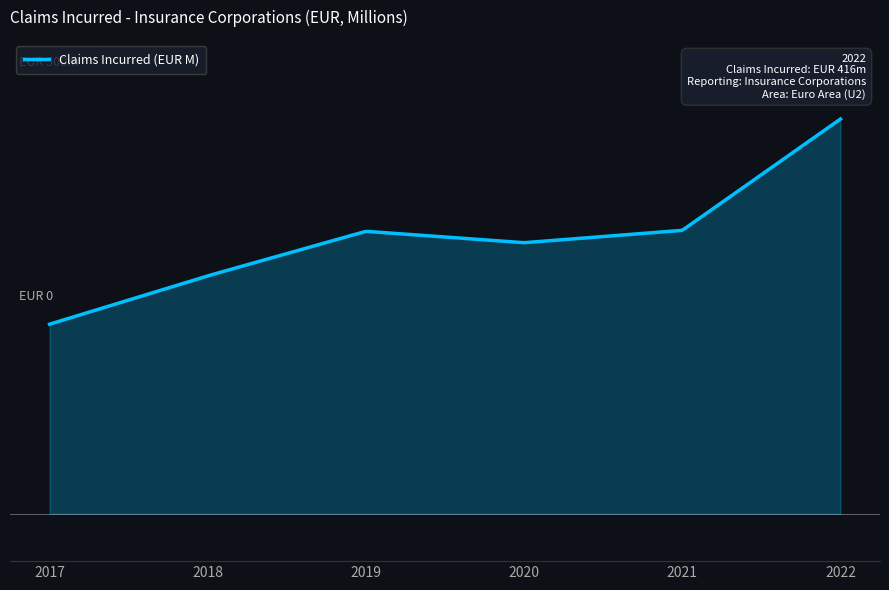

How many lines are shown in the chart?

1